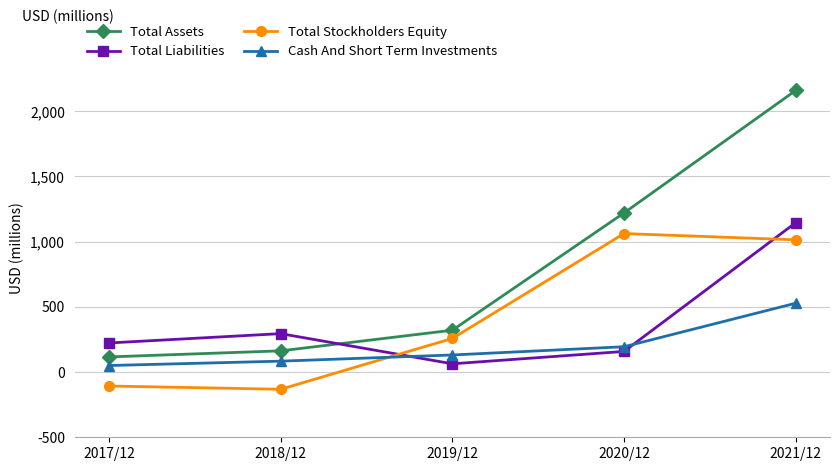

What position from the left is 2018/12?

2